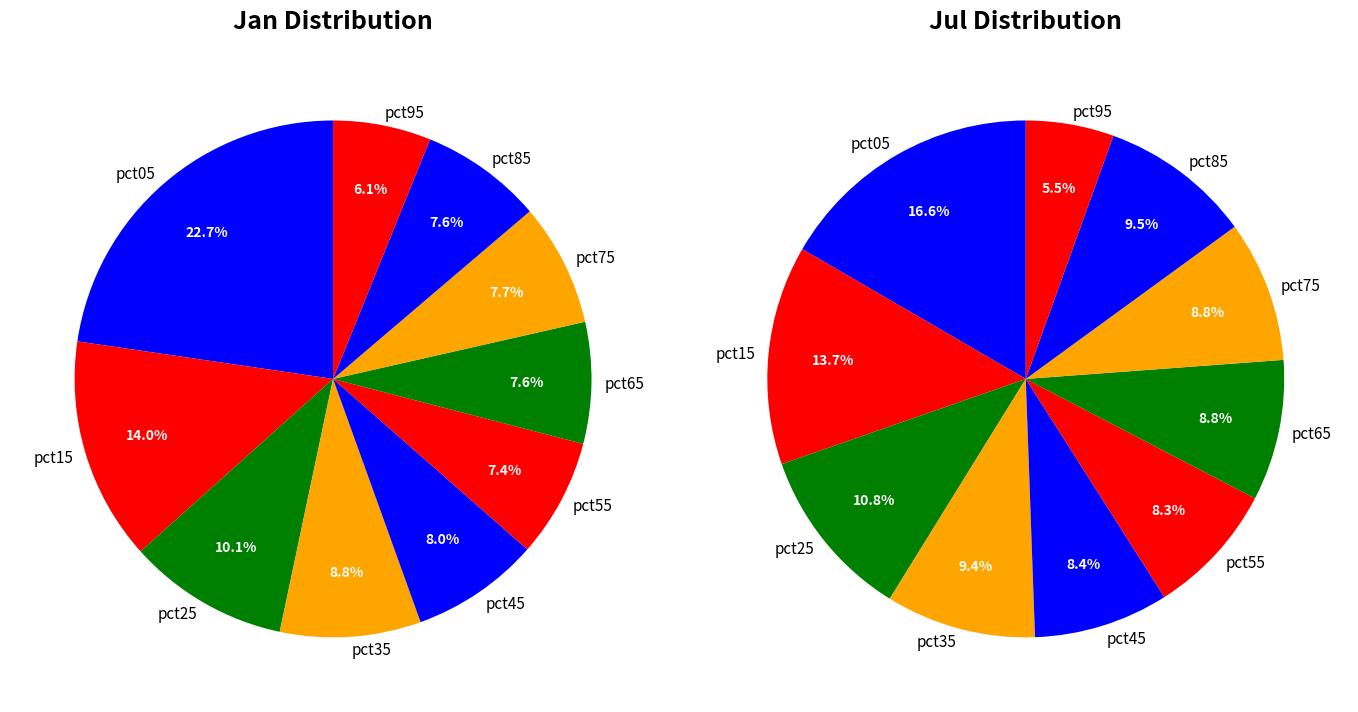

To the nearest percent, what percentage of the pie is 9?

6%